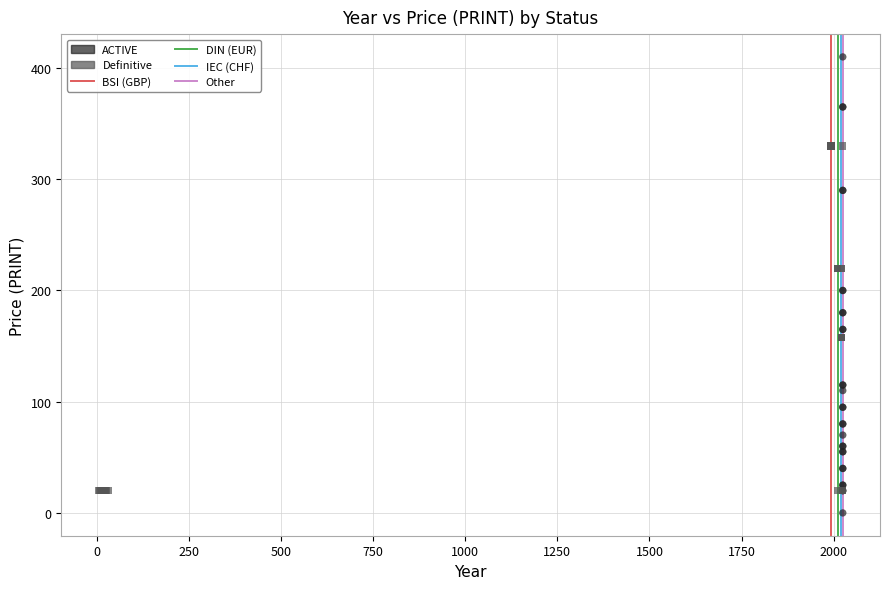

Which series contains the lowest Y value?

ACTIVE